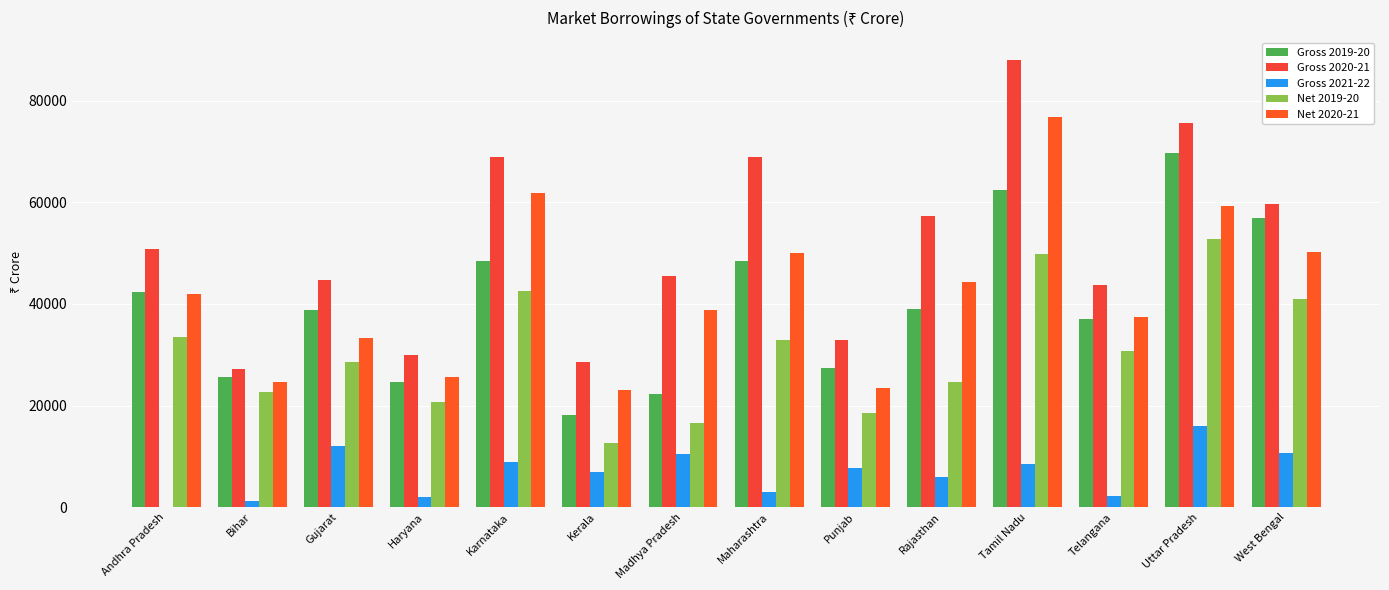

Is the value of Gross 2020-21 at Andhra Pradesh greater than the value of Net 2019-20 at Telangana?

Yes